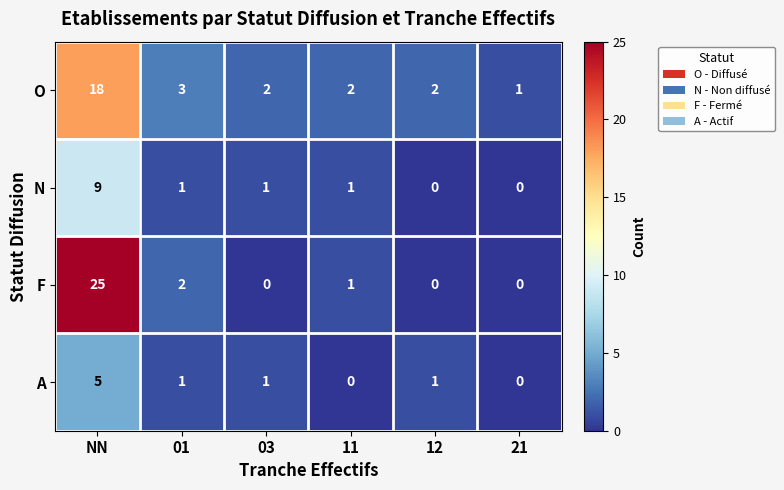

The value of F at 03 is 12. True or false?

False